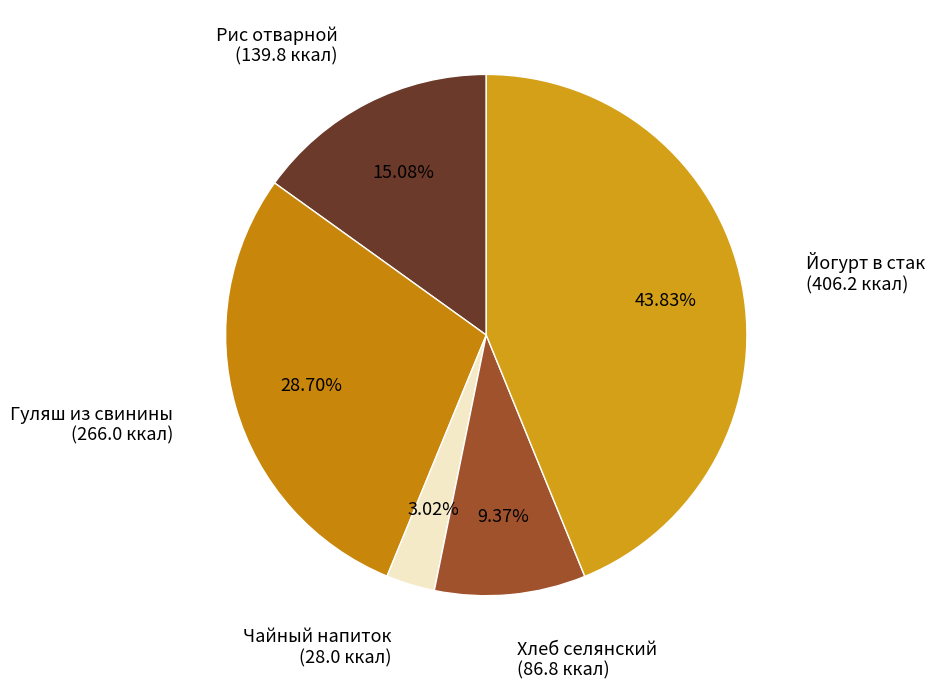

How many slices are in this pie chart?

5